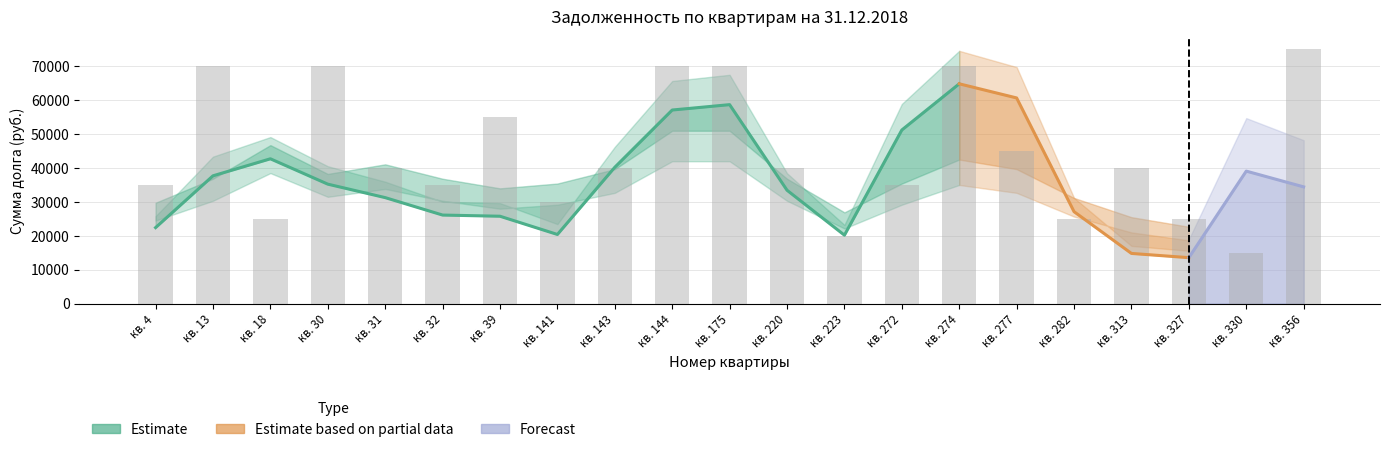

Rank the categories by value from highest to lowest.

кв. 356, кв. 13, кв. 30, кв. 144, кв. 175, кв. 274, кв. 39, кв. 277, кв. 31, кв. 143, кв. 220, кв. 313, кв. 4, кв. 32, кв. 272, кв. 141, кв. 18, кв. 282, кв. 327, кв. 223, кв. 330